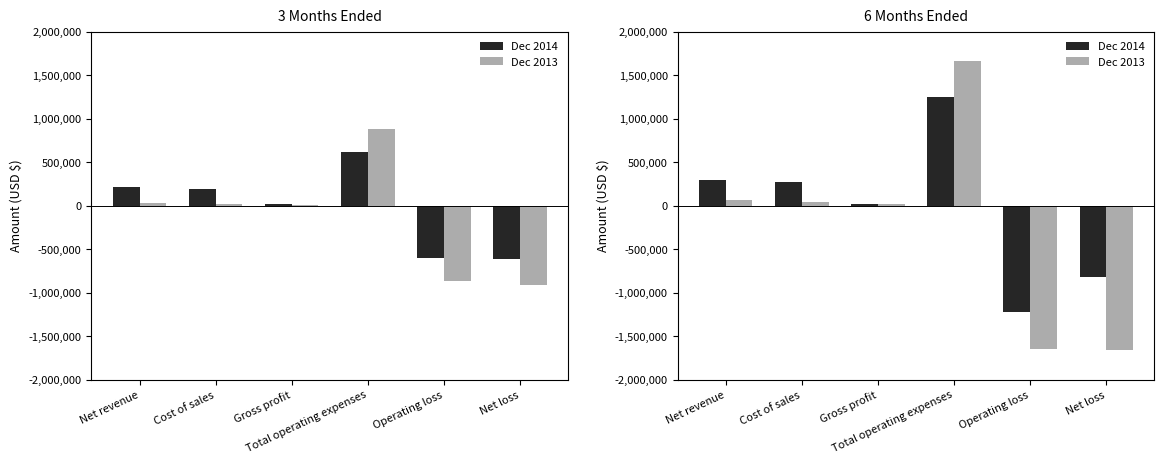

At which label does Dec 2014 first exceed 272000?

Net revenue